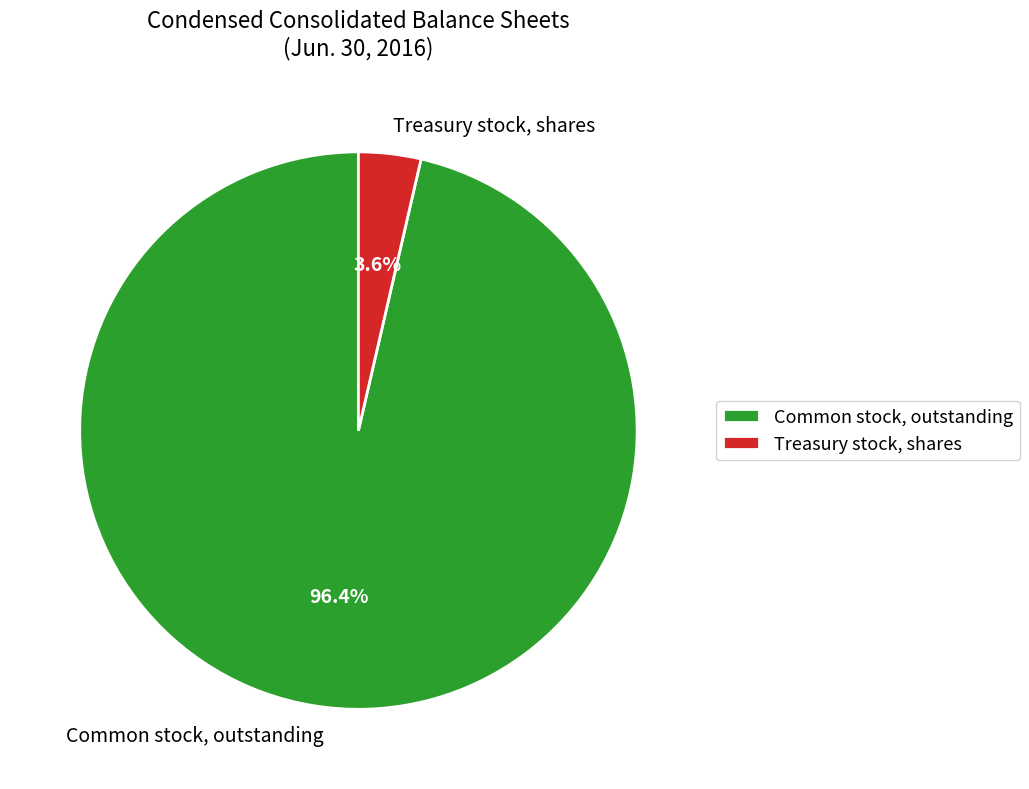

The Common stock, outstanding slice represents 96% of the pie. True or false?

True